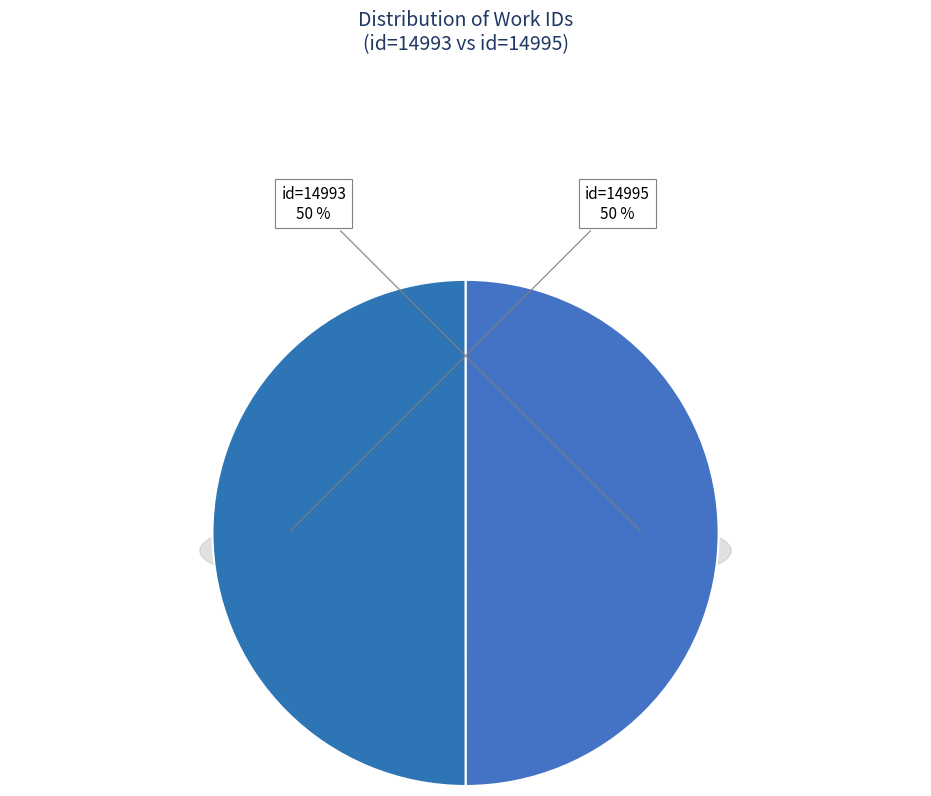

How many slices are in this pie chart?

2